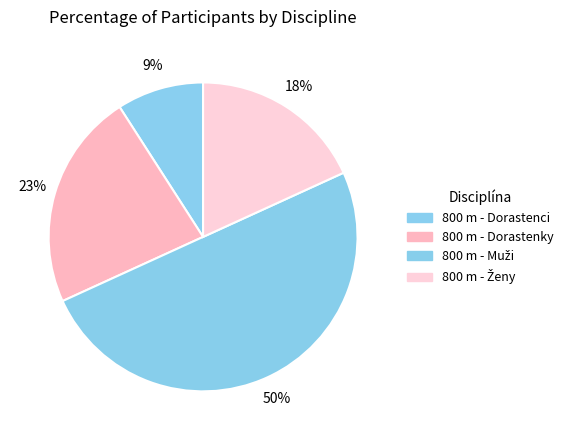

How many slices are in this pie chart?

4